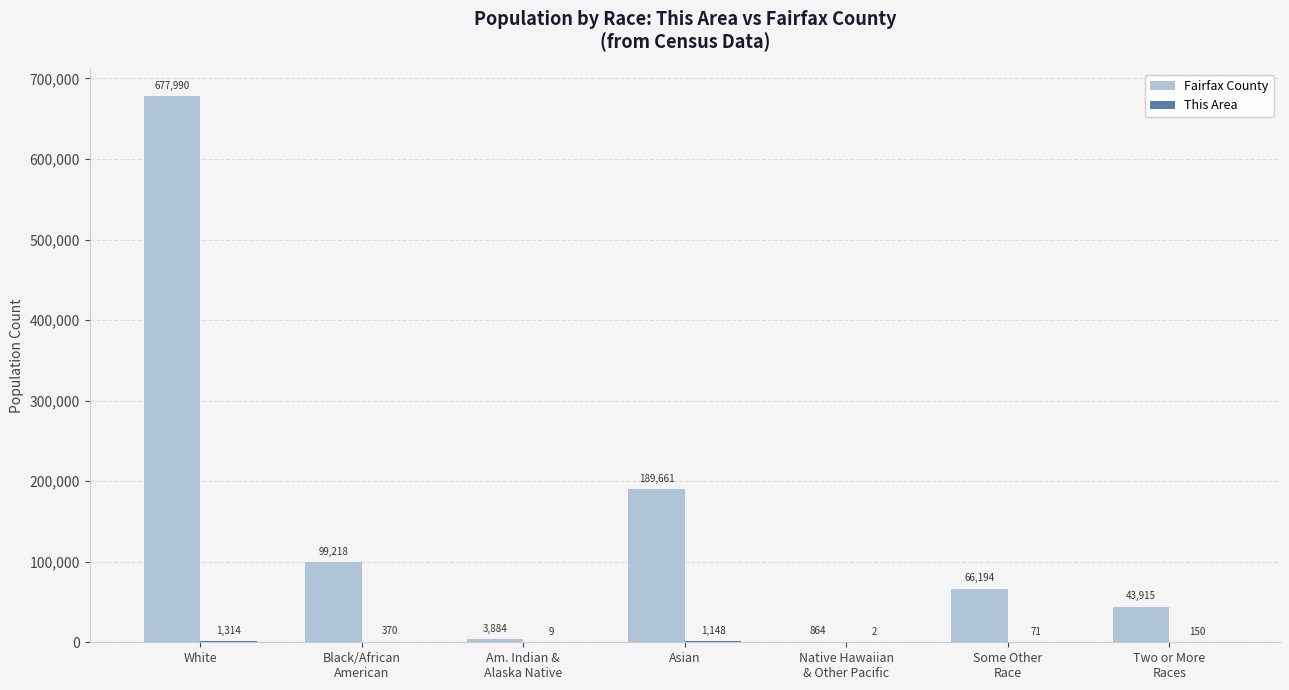

What is the sum of all Fairfax County values?

1081726